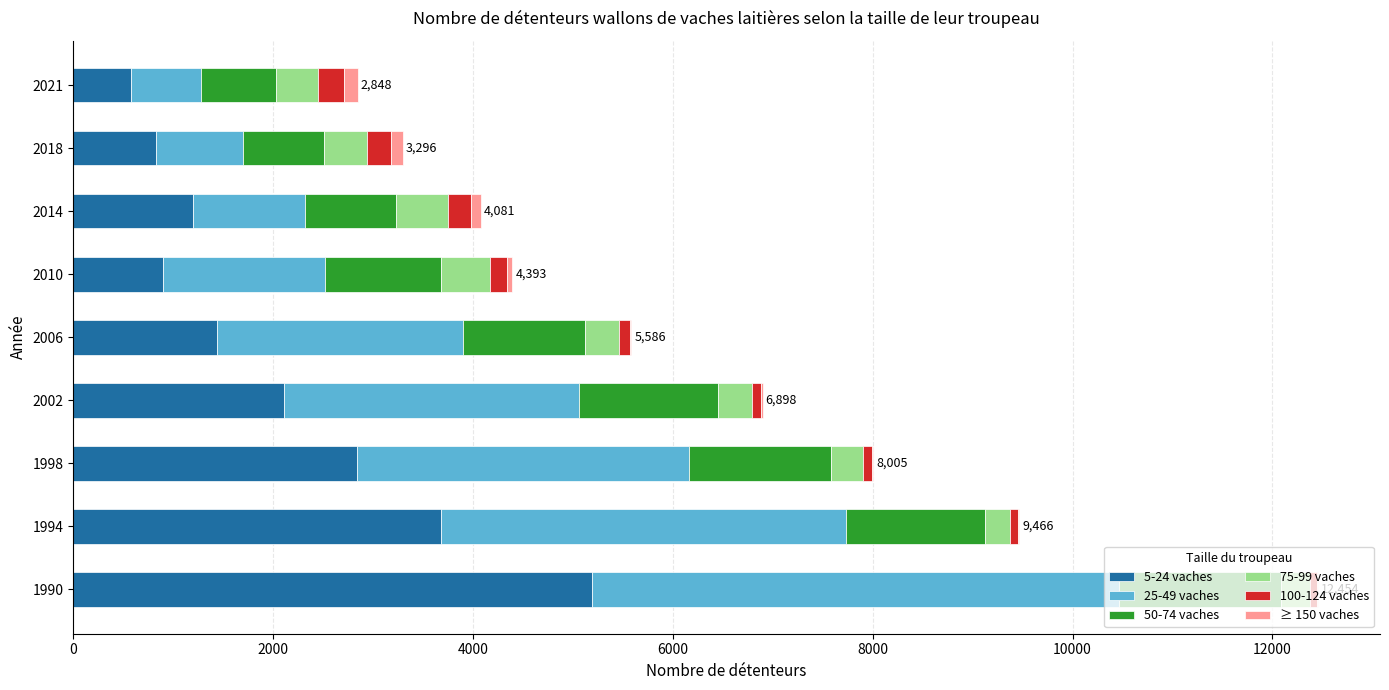

The 5-24 vaches series shows 4740 at 1998. True or false?

False